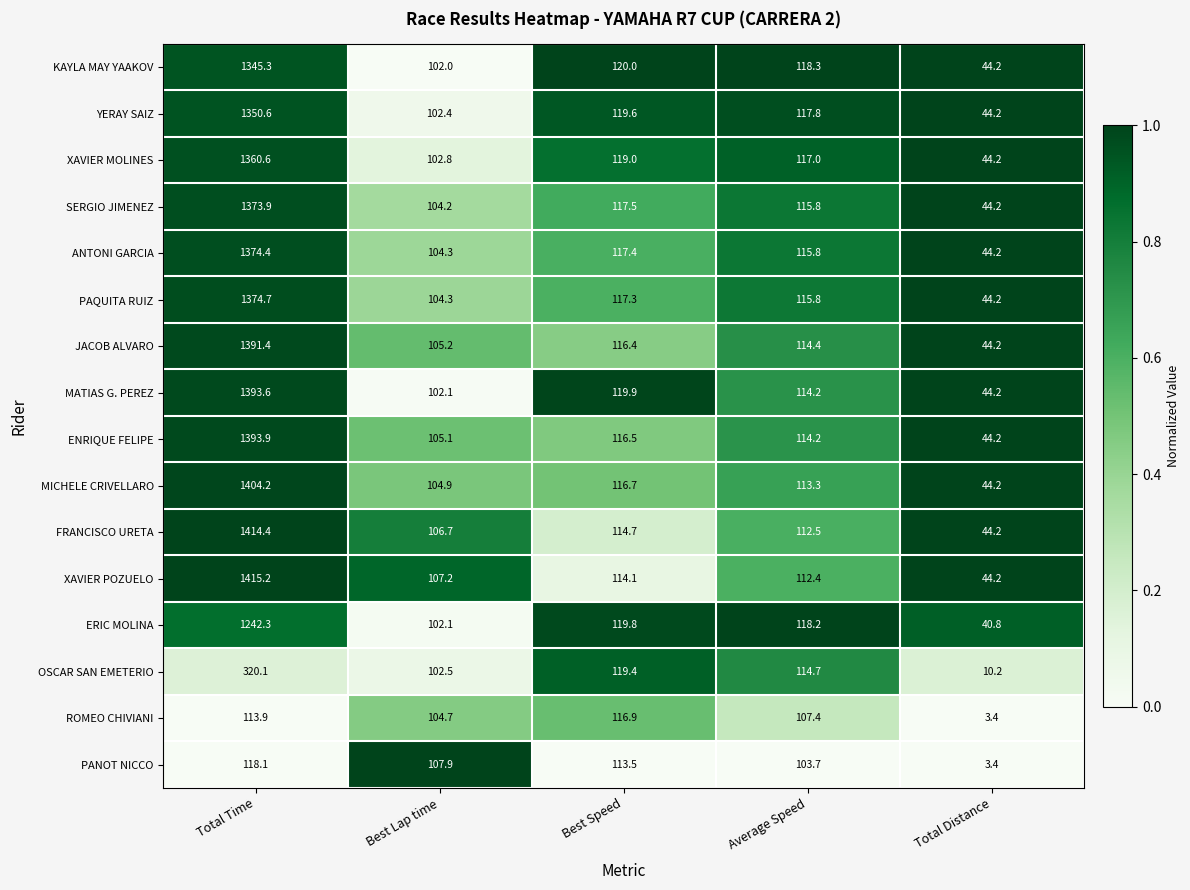

At which category is the sum across all series the highest?

Total Time